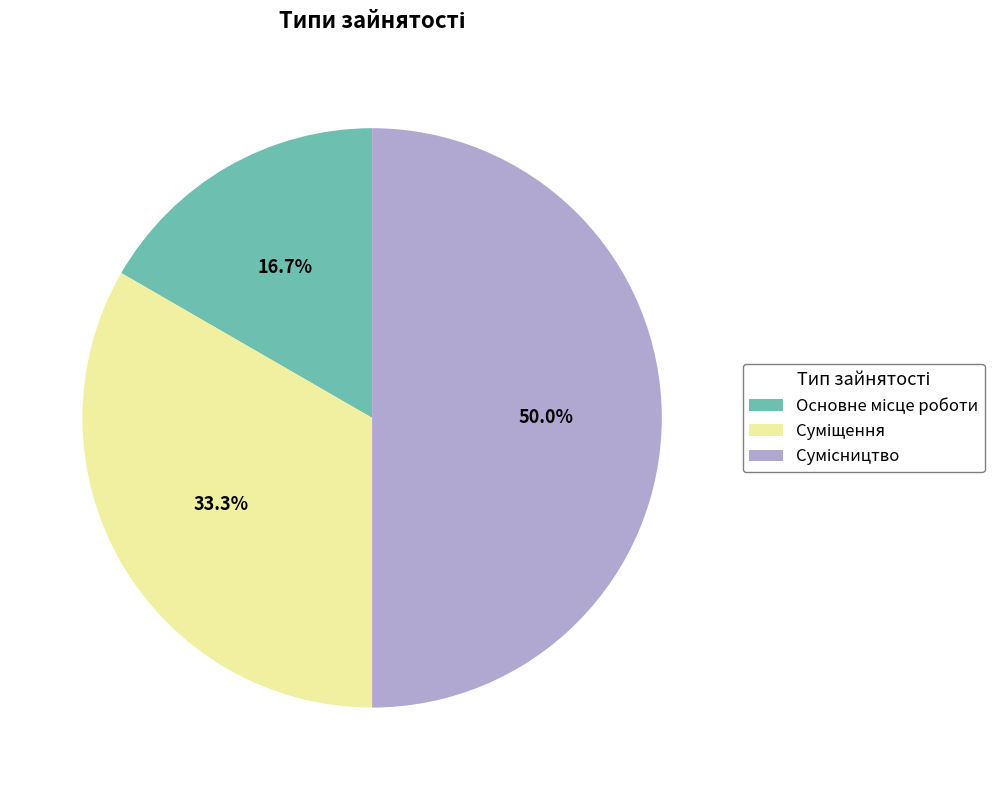

The Сумісництво slice represents 62% of the pie. True or false?

False